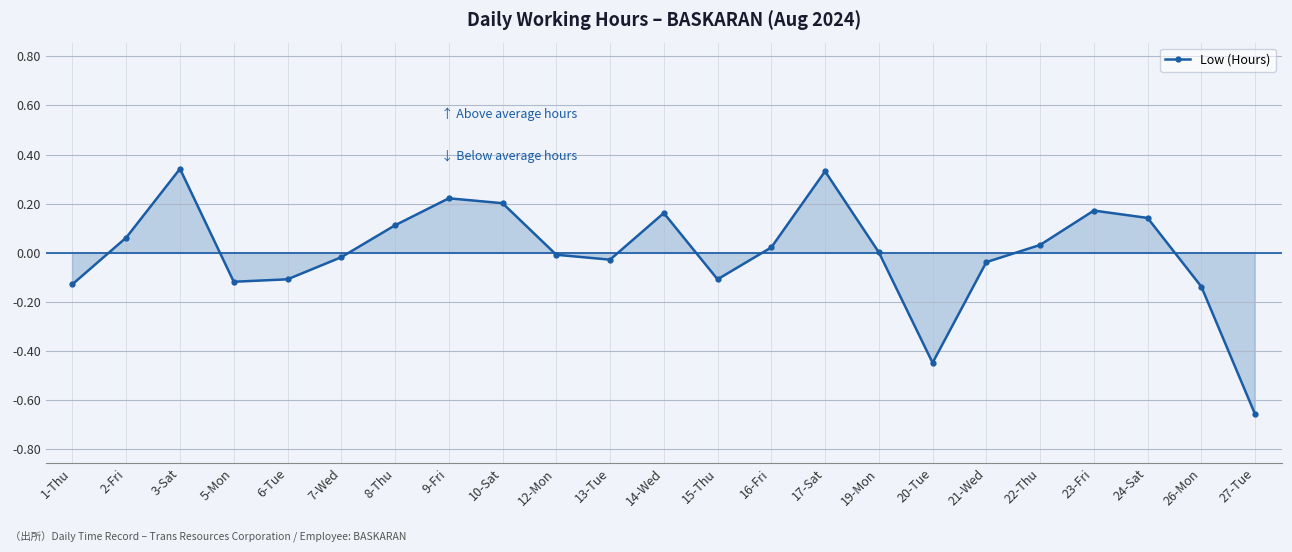

Where does the data first go above 0?

2-Fri